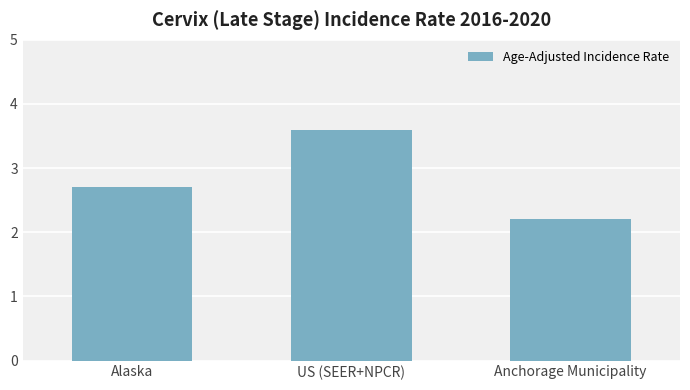

What is the label of the 1st bar from the right?

Anchorage Municipality